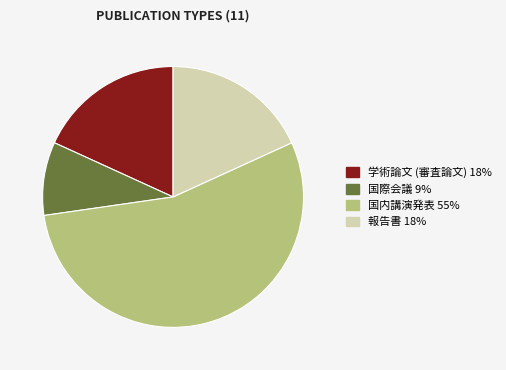

Which category has the biggest portion of the pie?

国内講演発表